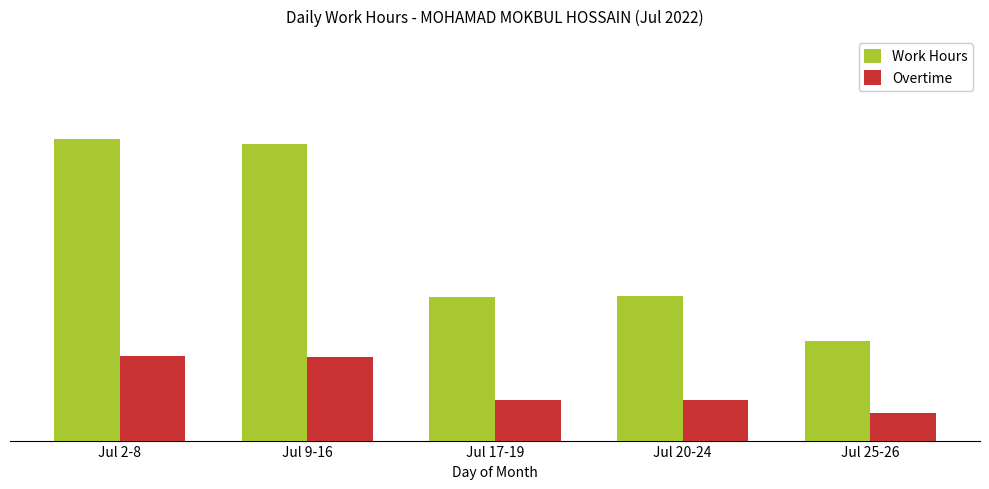

Is it true that Overtime equals 8.5 at Jul 2-8?

False